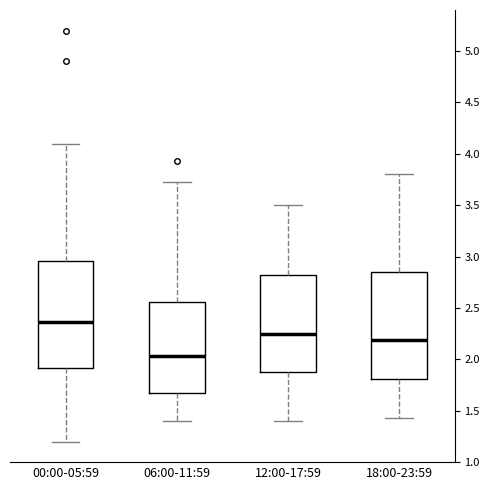

Reading left to right, transcribe this box plot: for each box, give where its median line is, the range the box spans, and where its two whiskers end, as read against the y-axis. The values are not printed on the chart, so give them approximately, as read against the axis.

00:00-05:59: median 2.35, box 1.90 to 2.95, whiskers 1.20 to 4.10
06:00-11:59: median 2.05, box 1.70 to 2.55, whiskers 1.40 to 3.75
12:00-17:59: median 2.25, box 1.90 to 2.85, whiskers 1.40 to 3.50
18:00-23:59: median 2.20, box 1.80 to 2.85, whiskers 1.45 to 3.80